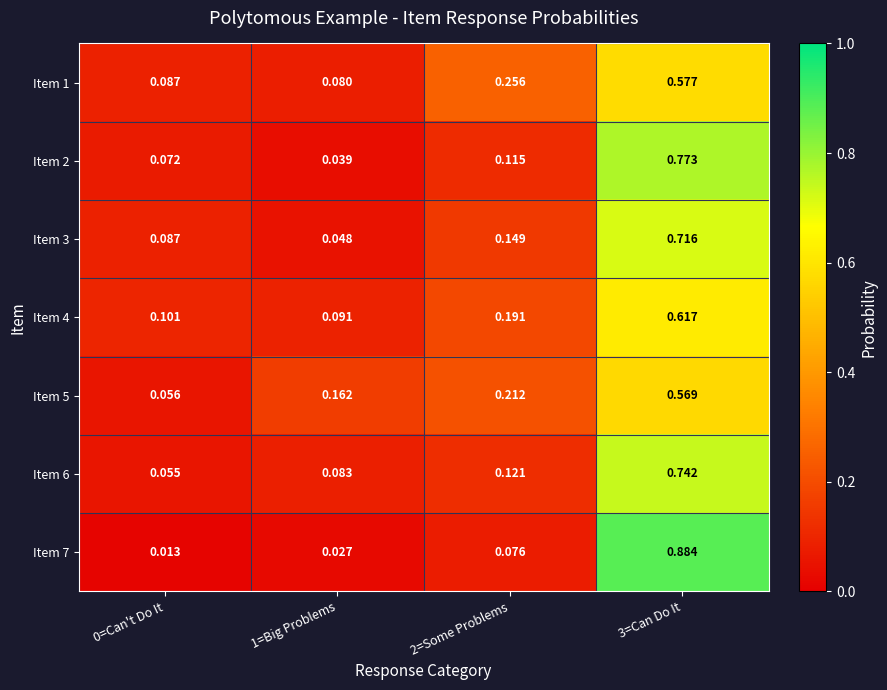

Is the value of Item 5 at 3=Can Do It greater than the value of Item 3 at 3=Can Do It?

No